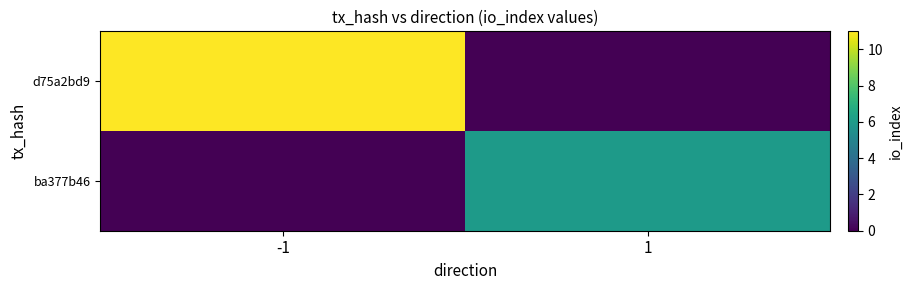

Reading left to right, list all the values displayed in this chart.

d75a2bd9: -1=11	1=0
ba377b46: -1=0	1=6